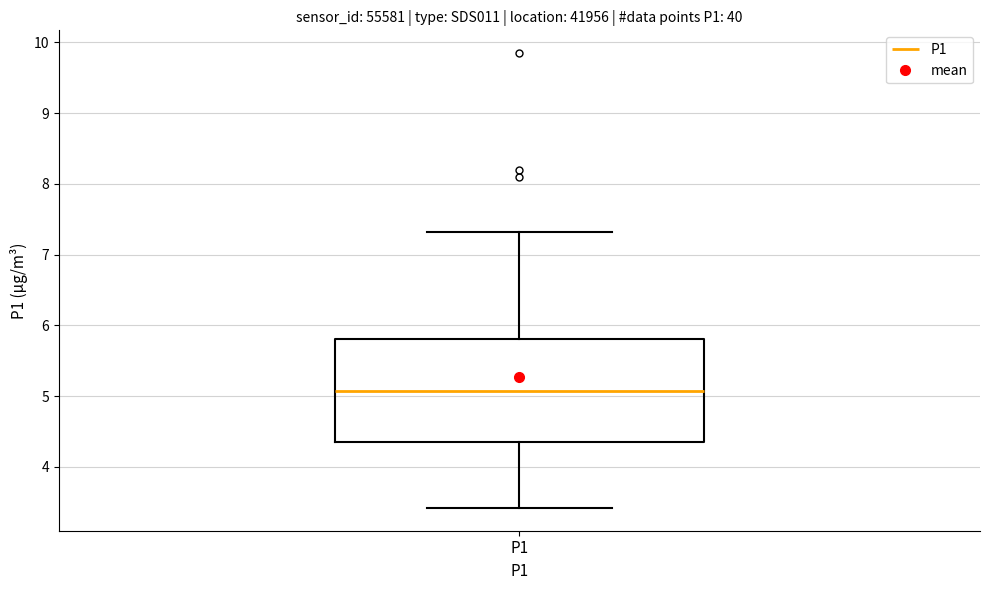

Read this box plot against the y-axis: the position of the median line, the range covered by the box, and the ends of both whiskers. The values are not printed on the chart, so give them approximately, as read against the axis.

median 5.1, box 4.3 to 5.8, whiskers 3.4 to 7.3